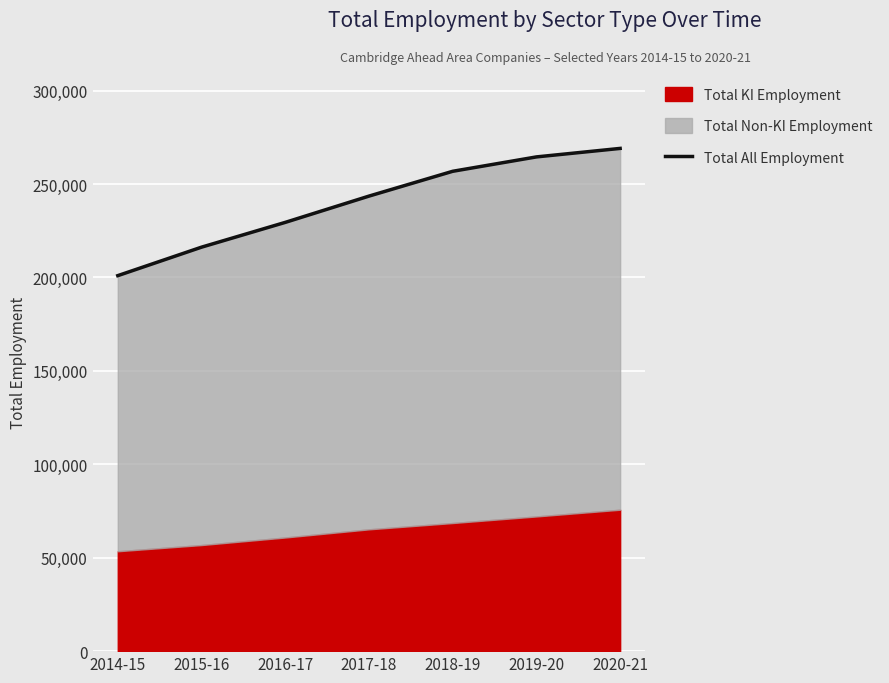

How many lines are shown in the chart?

1